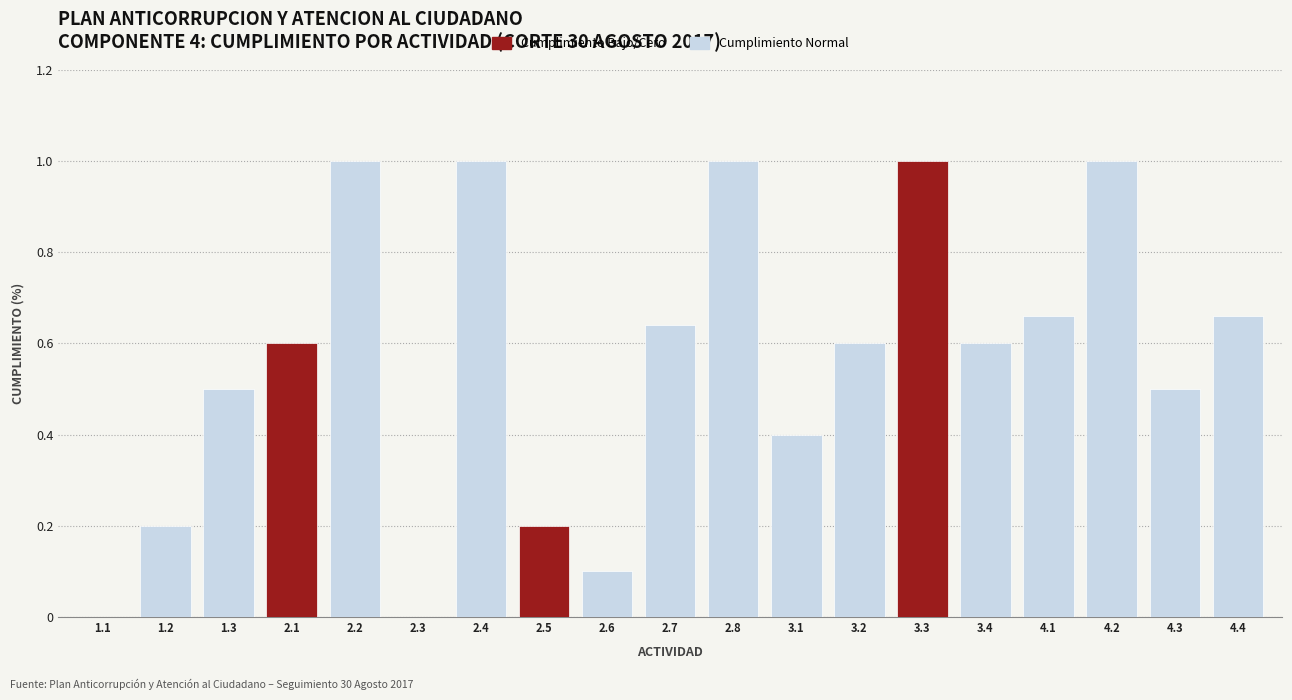

Which series has the largest total across all categories?

Cumplimiento Normal